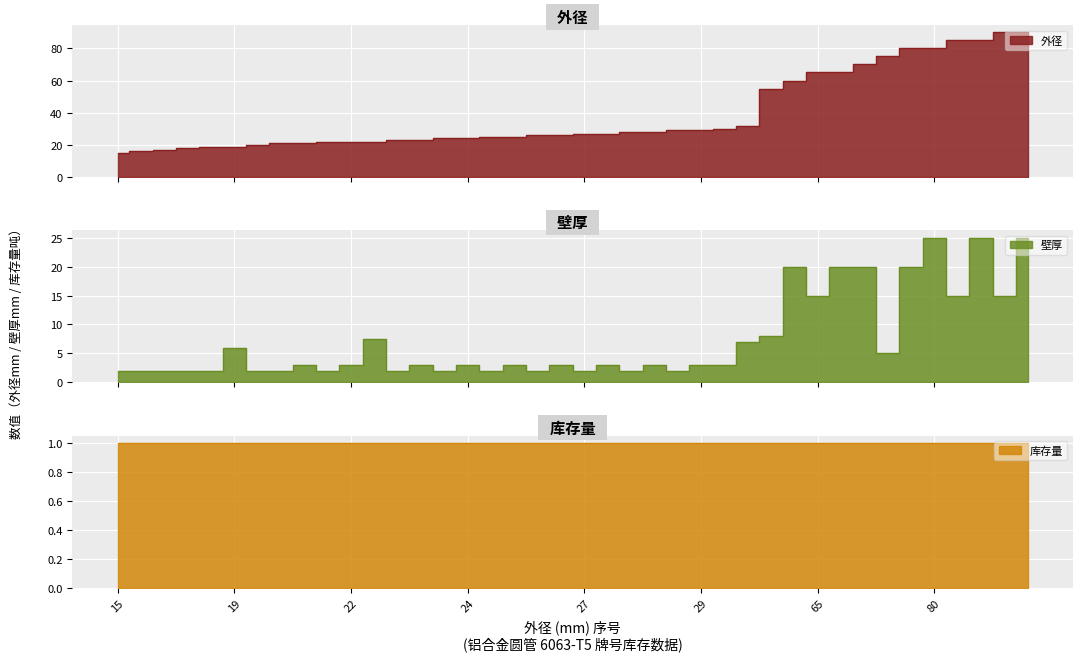

True or false: 壁厚 and 外径 cross at least once.

False